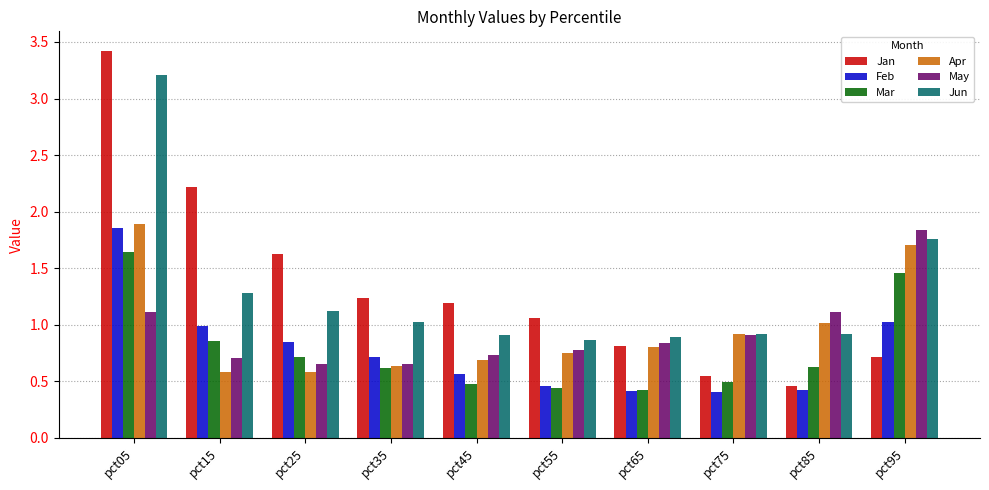

What is the total value across all series at pct25?

5.5